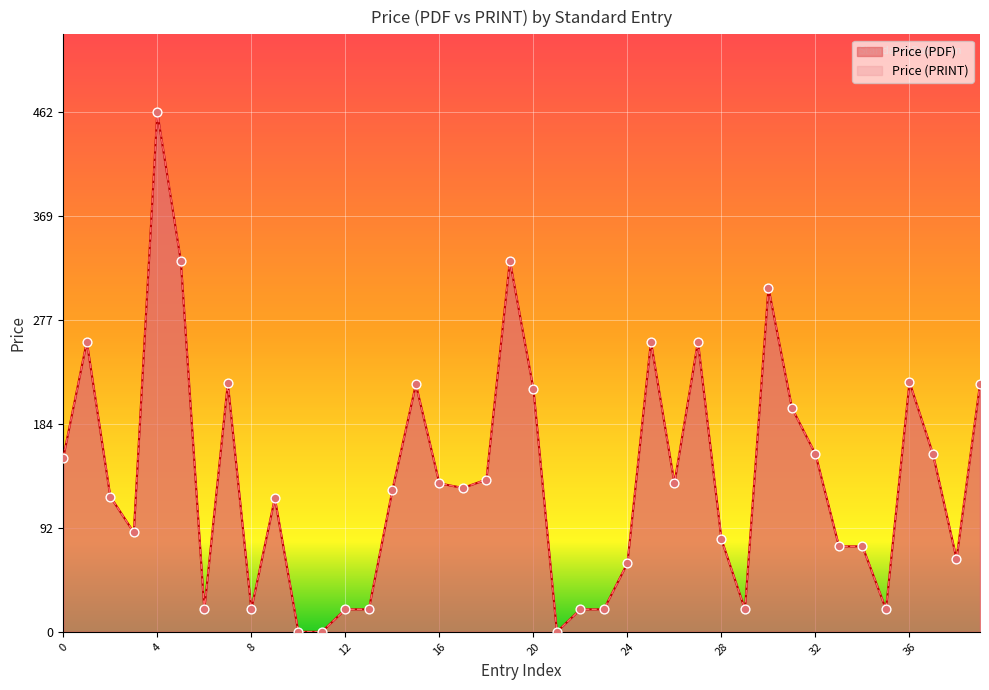

Which series has the widest spread of Y values?

Price (PDF)